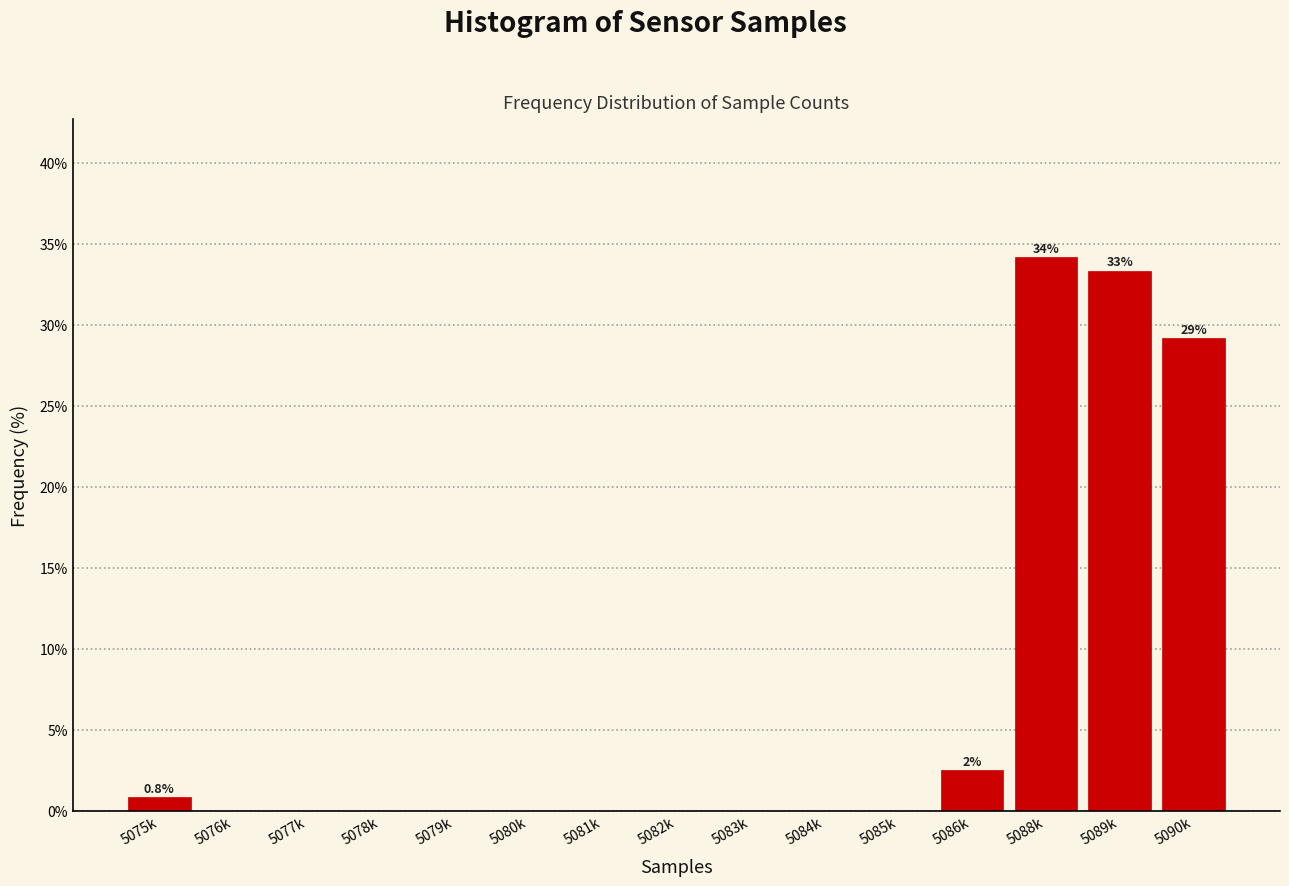

Reading right to left, extract all data points from this chart.

5090k=29.2	5089k=33.3	5088k=34.2	5086k=2.5	5085k=0.0	5084k=0.0	5083k=0.0	5082k=0.0	5081k=0.0	5080k=0.0	5079k=0.0	5078k=0.0	5077k=0.0	5076k=0.0	5075k=0.8